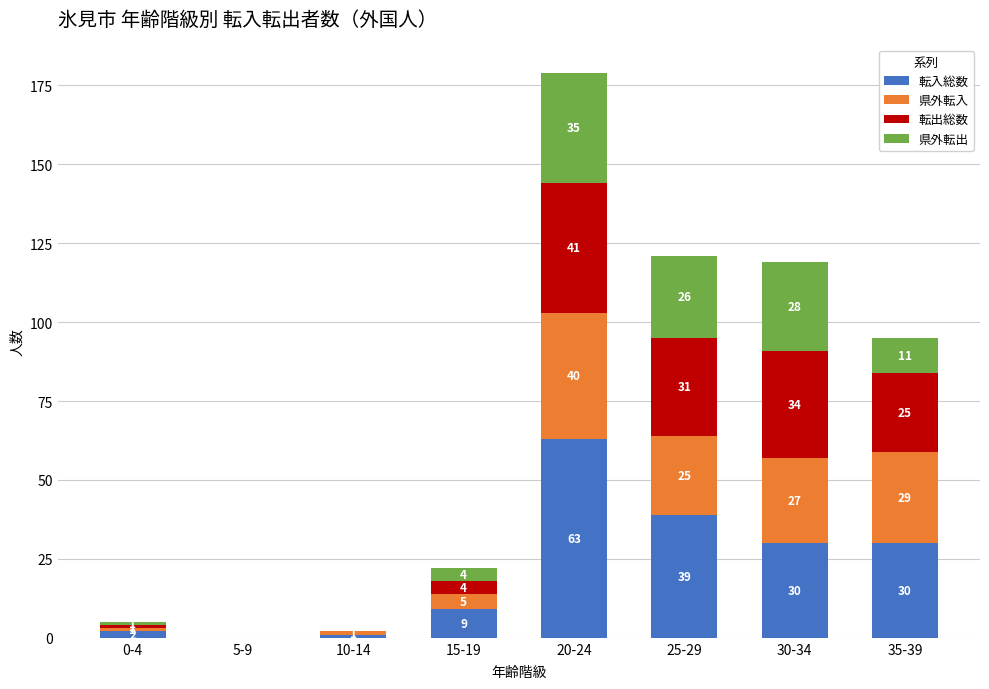

Which category has the highest value in the 転入総数 series?

20-24